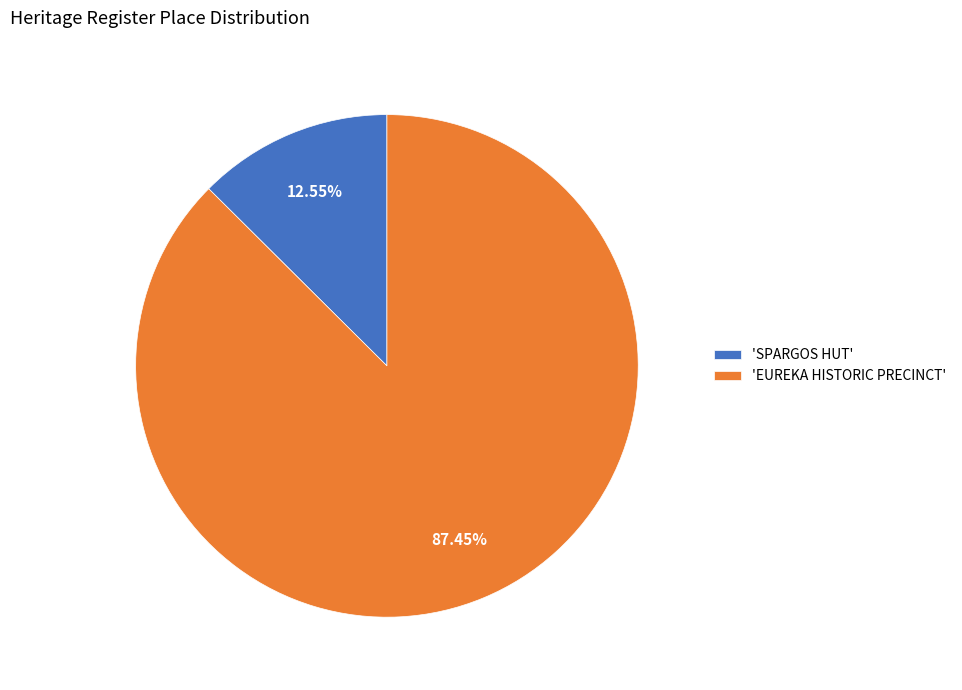

Do 'SPARGOS HUT' and 'EUREKA HISTORIC PRECINCT' together represent more than half of the pie?

Yes